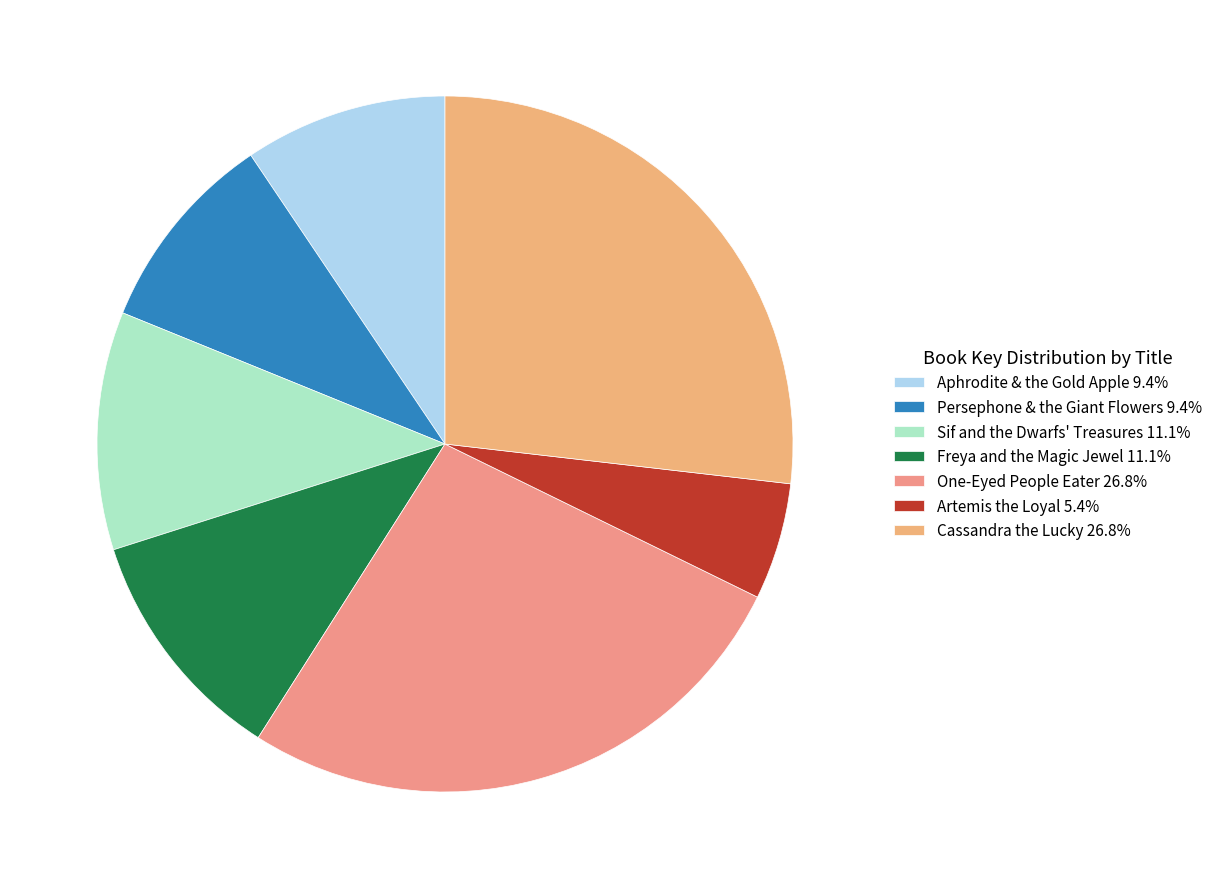

Combined, what portion of the pie is Artemis the Loyal and Aphrodite & the Gold Apple?

14.9%